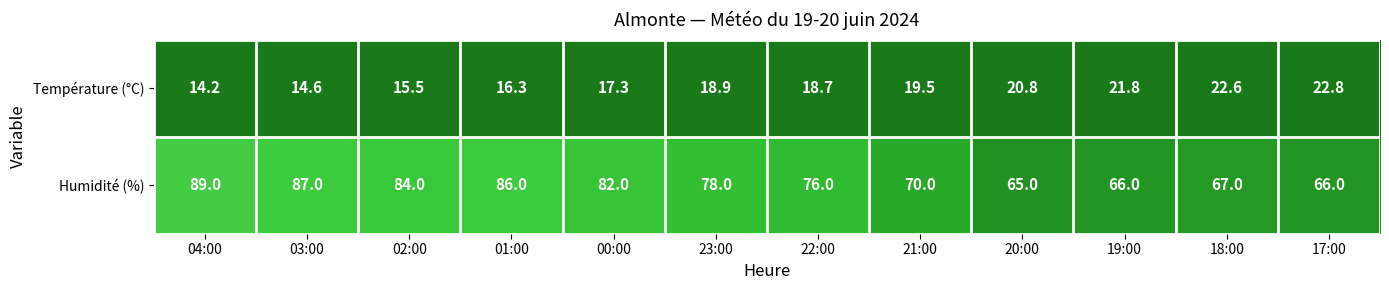

Rank the series by their average value, from lowest to highest.

Température (°C), Humidité (%)